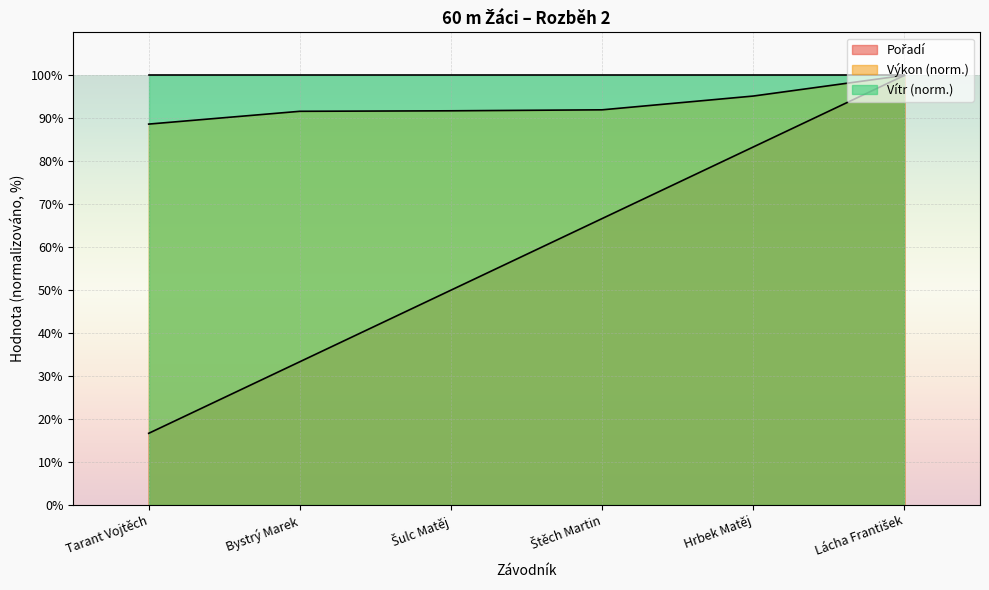

At which category is the sum across all series the highest?

Lácha František